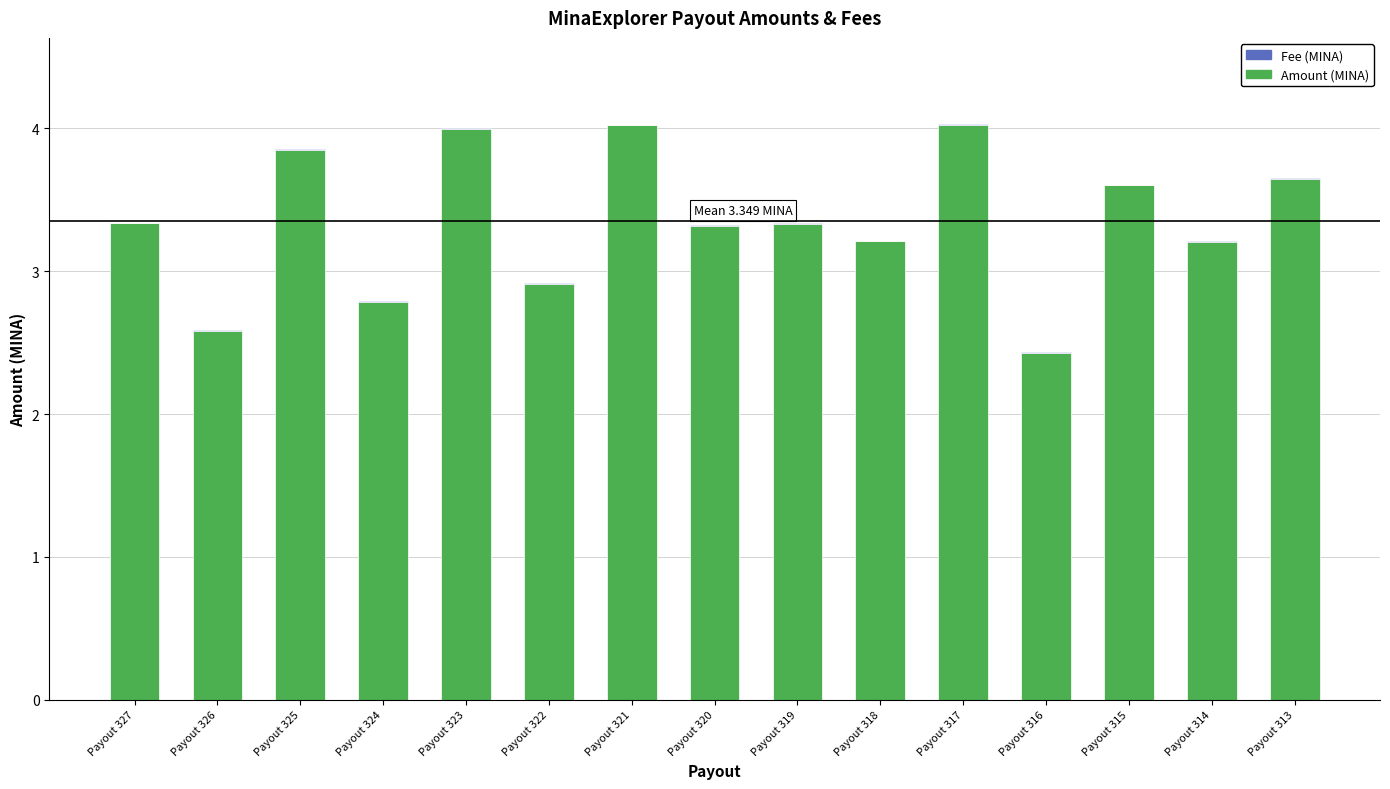

What is the sum of the Amount (MINA) values at Payout 326 and Payout 324?

5.4